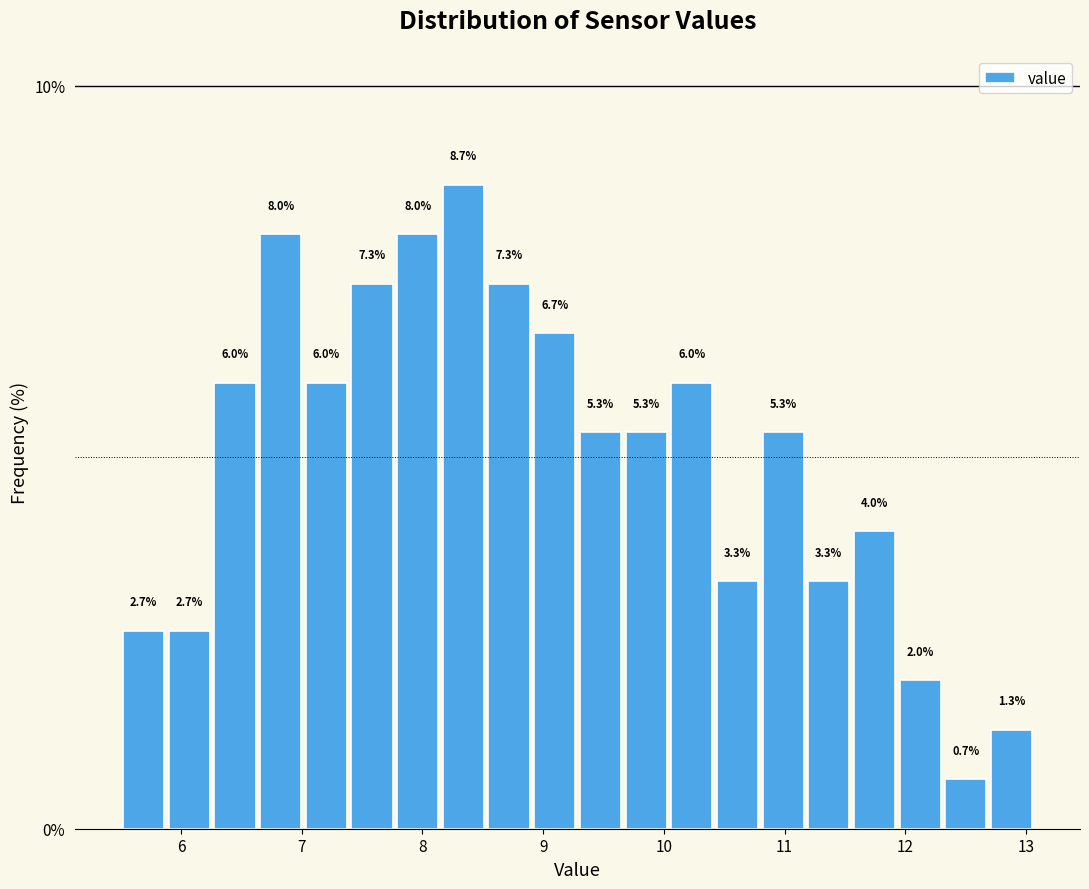

Read against the x-axis, roughly where is the centre of the tallest bar?

8.3